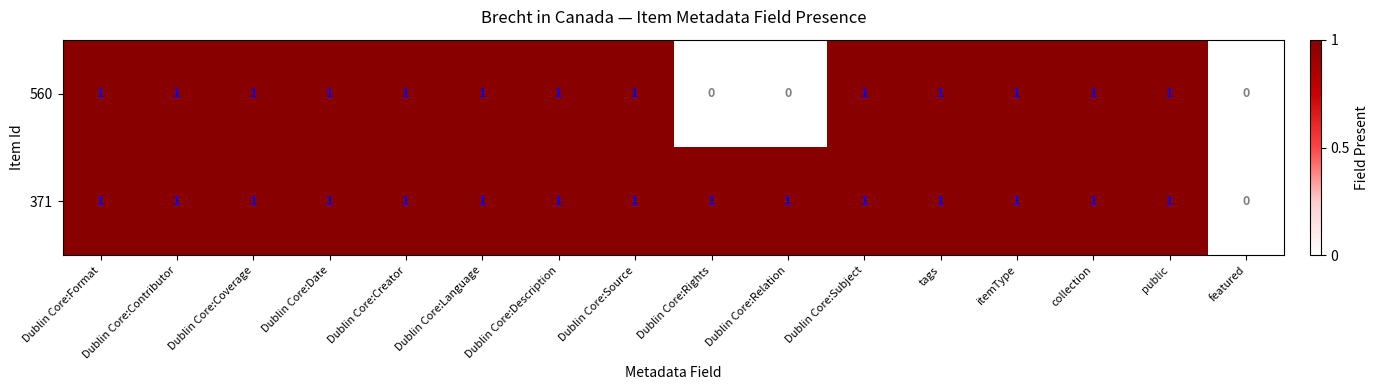

True or false: 371 has a value of 1 at Dublin Core:Description.

True